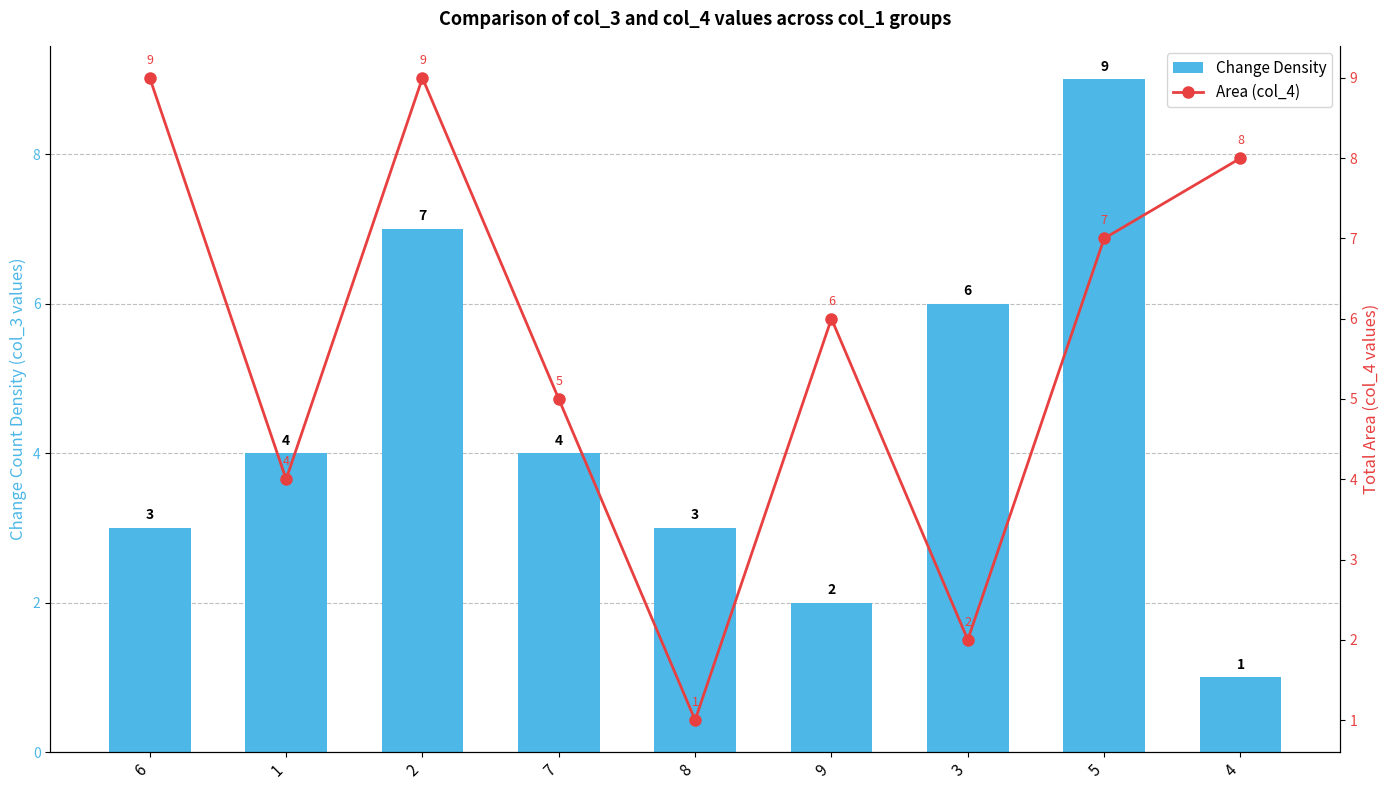

The value of Area (col_4) at 1 is 4. True or false?

True